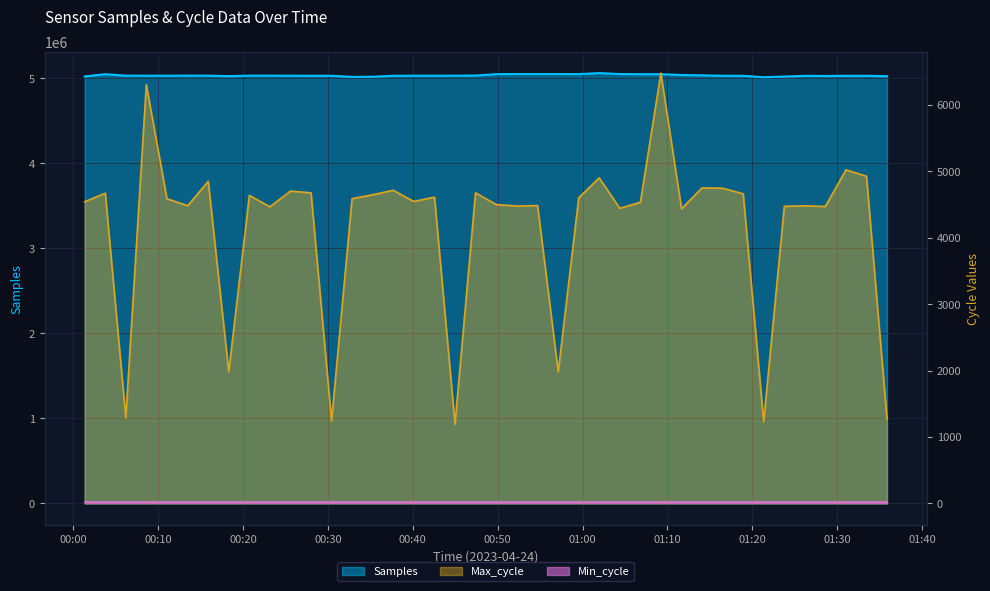

Between 2023/04/24 00:20:44 and 2023/04/24 01:35:53, which series saw the biggest shift?

Samples